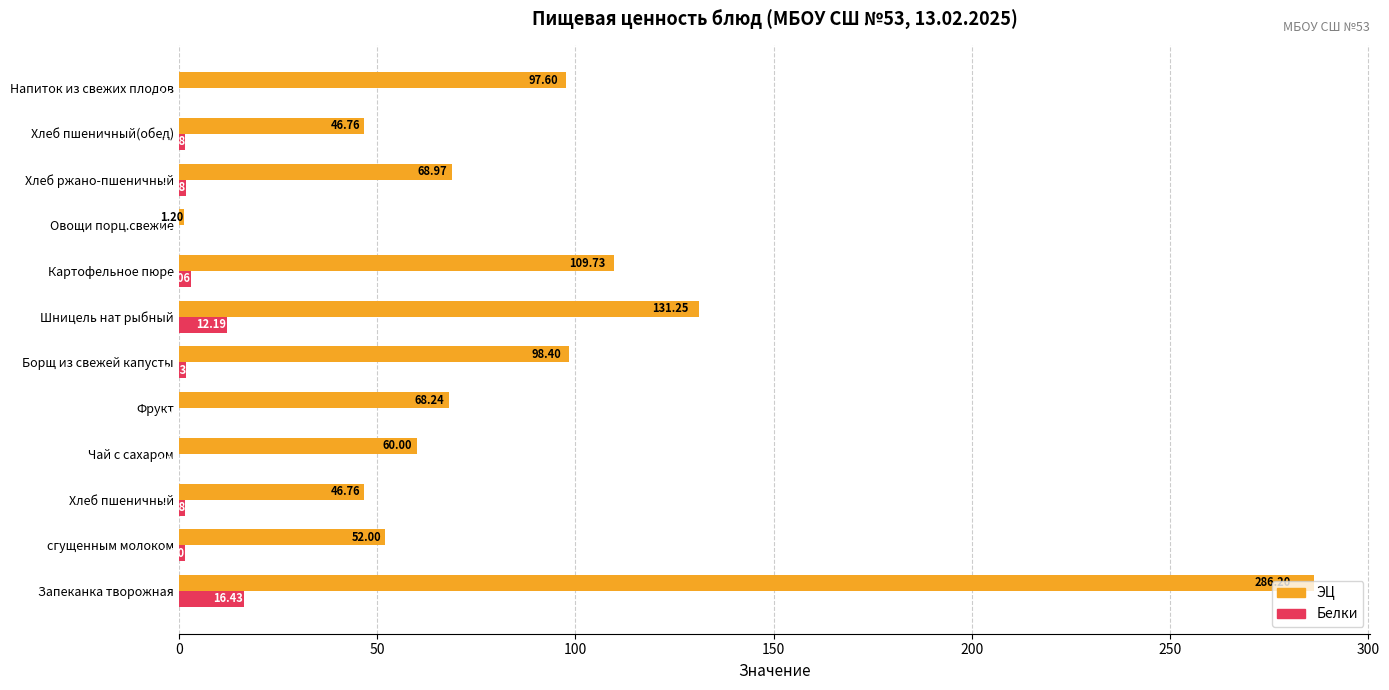

Which category has the highest value in the Белки series?

Запеканка творожная